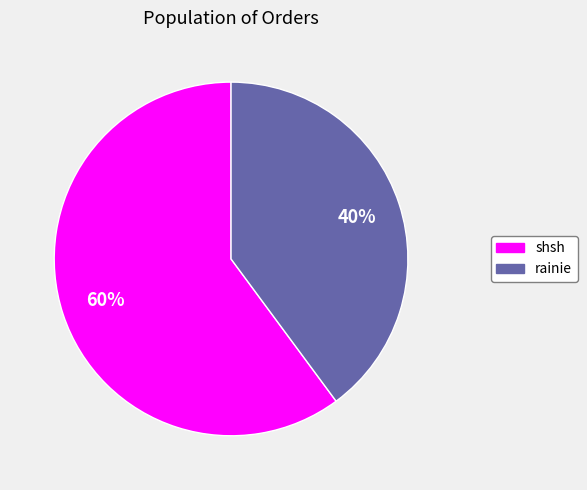

To the nearest percent, what is the difference between the largest and smallest slice percentages?

20%